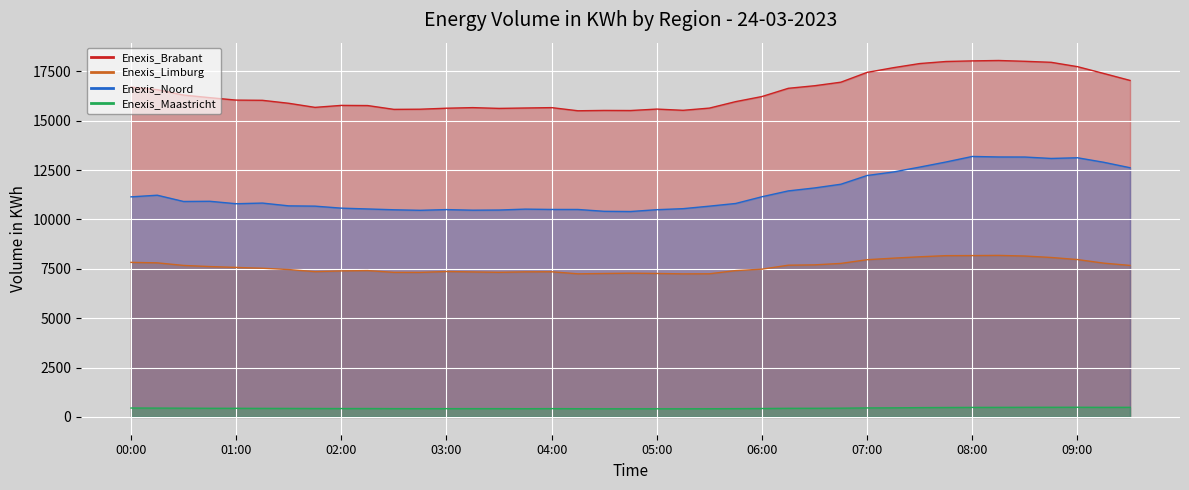

List the labels in order of Enexis_Brabant value, smallest first.

04:15, 04:45, 04:30, 05:15, 02:30, 02:45, 05:00, 03:30, 03:00, 05:30, 03:45, 03:15, 04:00, 01:45, 02:15, 02:00, 01:30, 05:45, 01:15, 01:00, 00:45, 06:00, 00:30, 00:15, 06:15, 00:00, 06:30, 06:45, 09:30, 09:15, 07:00, 07:15, 09:00, 07:30, 08:45, 07:45, 08:30, 08:00, 08:15